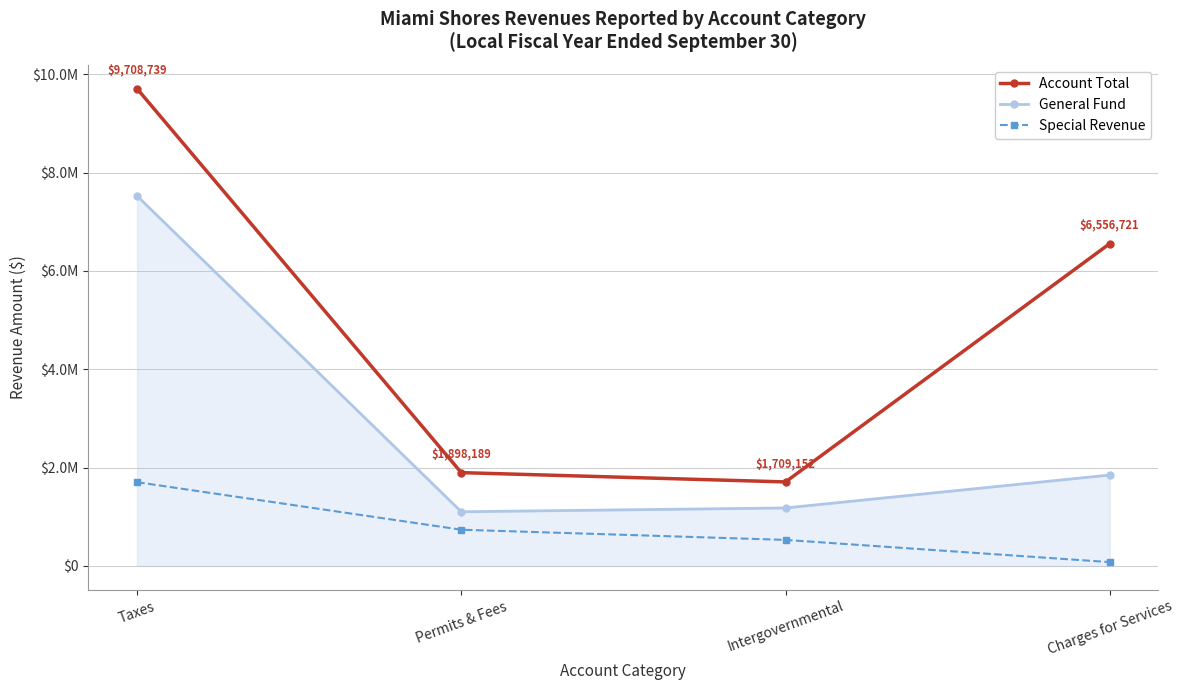

Is it true that Account Total equals 1898189 at Permits & Fees?

True